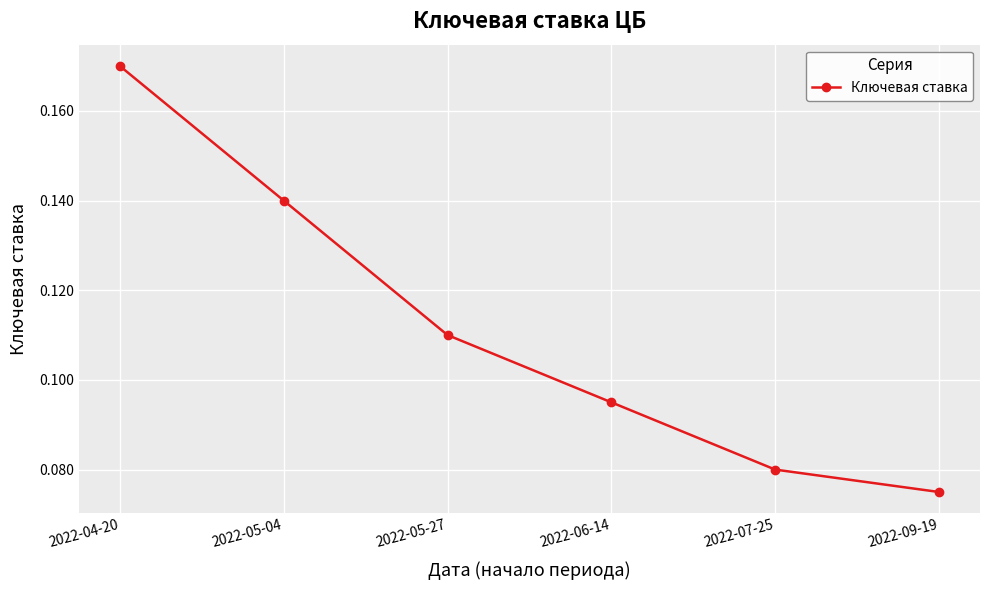

How many categories are shown in the chart?

6